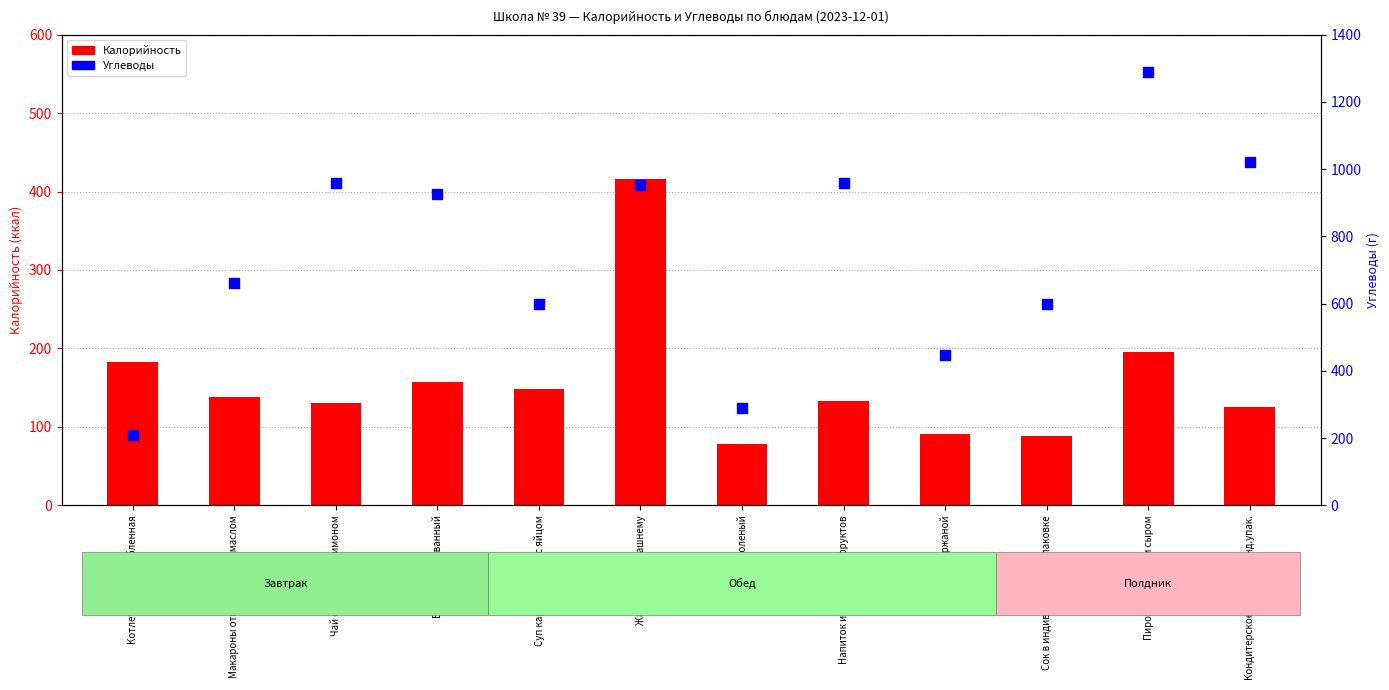

Which series contains the lowest Y value?

Калорийность